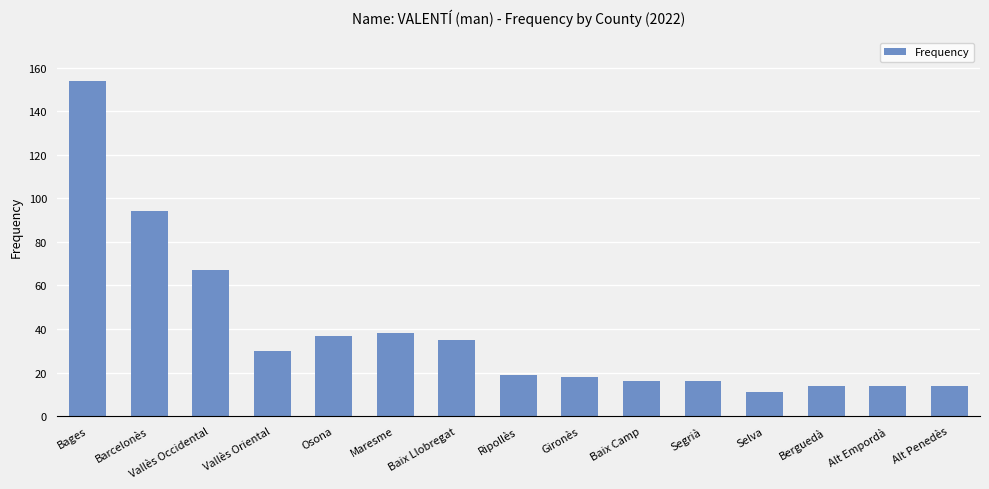

What position from the left is Selva?

12